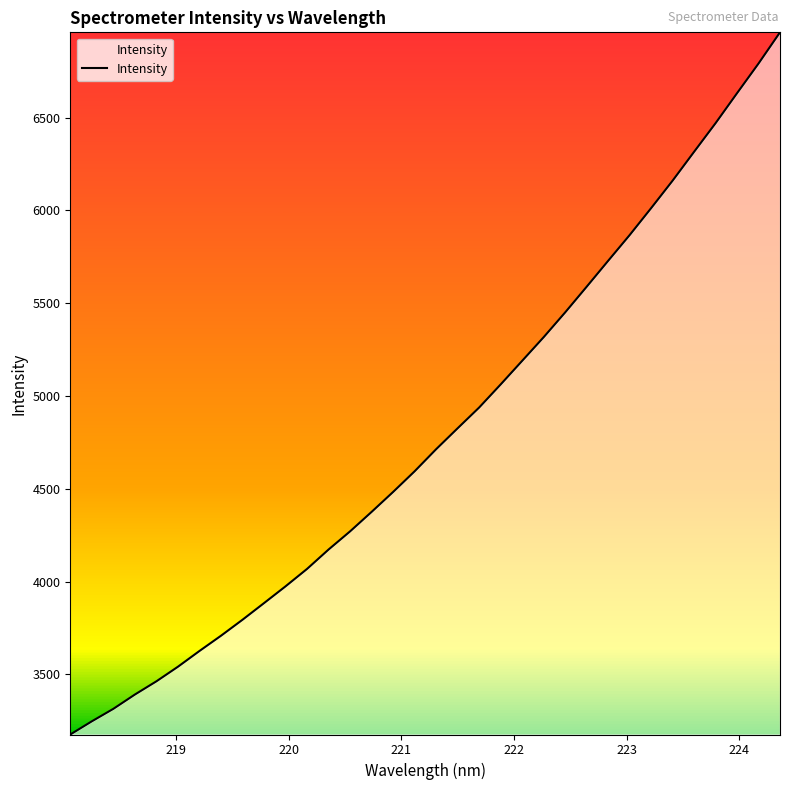

What is the minimum value shown in the chart?

3176.1